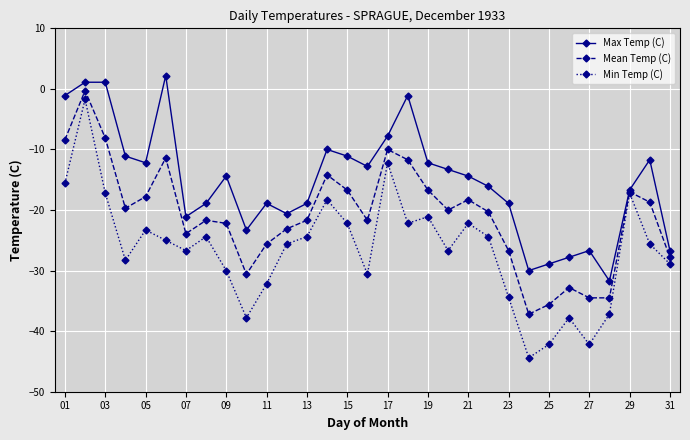

How many negative values does the Max Temp (C) series have?

28